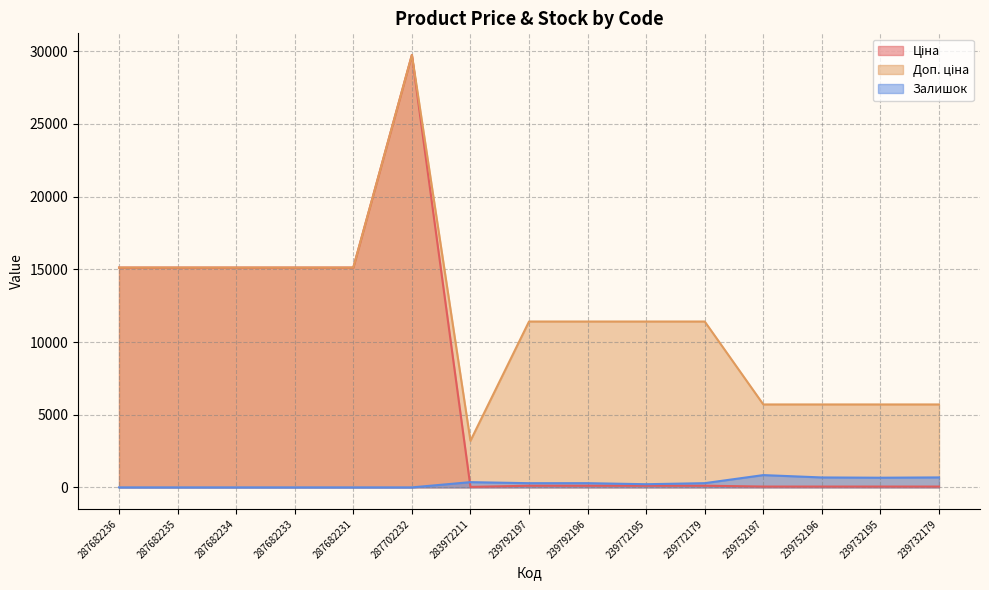

What is the sum of the Ціна values at 239752196 and 287682231?

15177.0